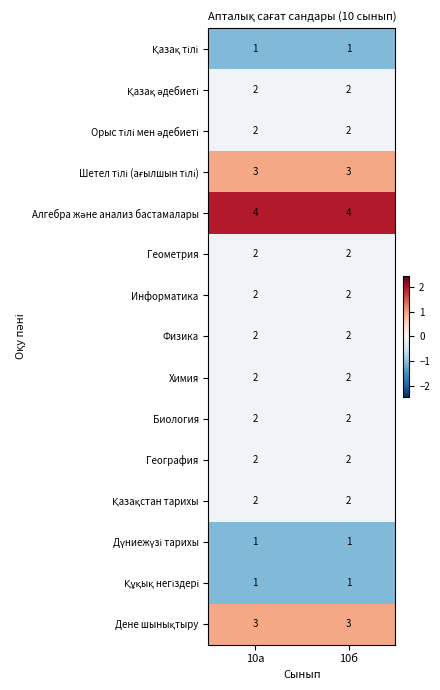

The Химия series shows 3 at 10б. True or false?

False